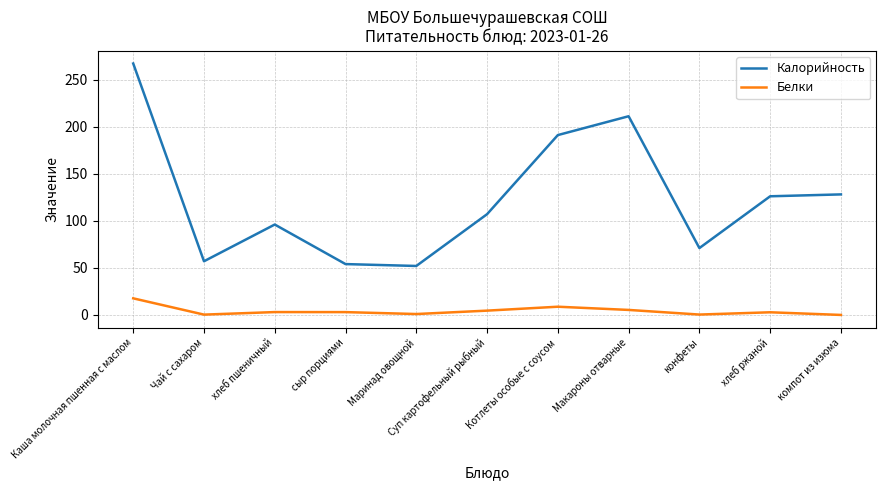

The Калорийность series shows 33.2 at компот из изюма. True or false?

False